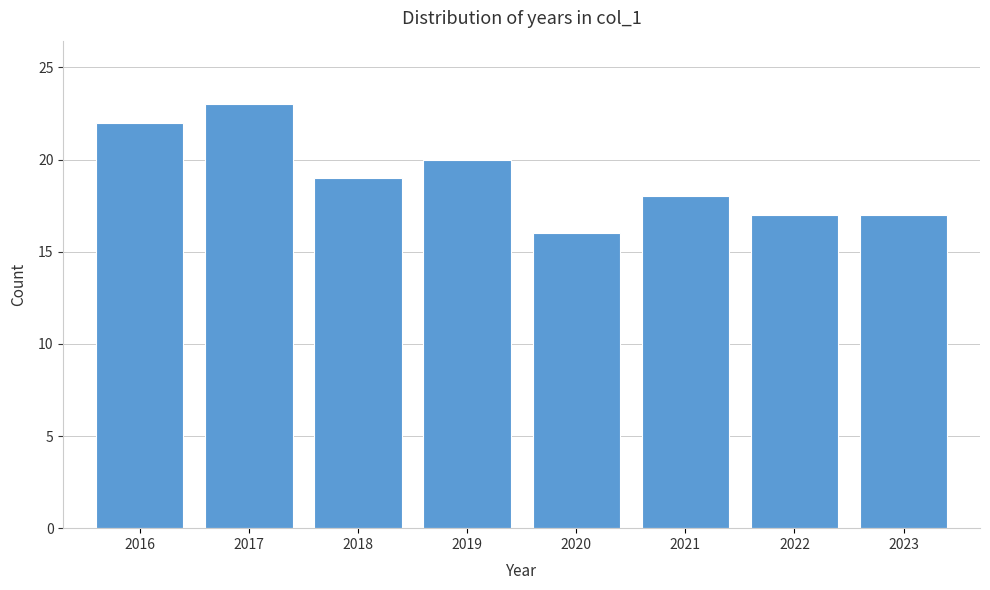

Reading left to right, what are all the values shown in this chart?

2016=22	2017=23	2018=19	2019=20	2020=16	2021=18	2022=17	2023=17